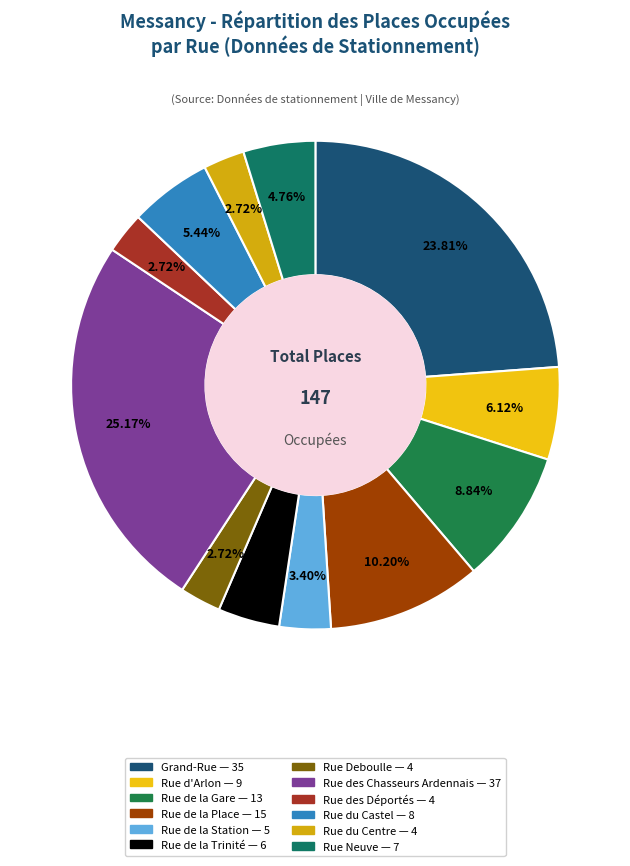

How much of the chart is everything except Rue de la Trinité?

95.9%